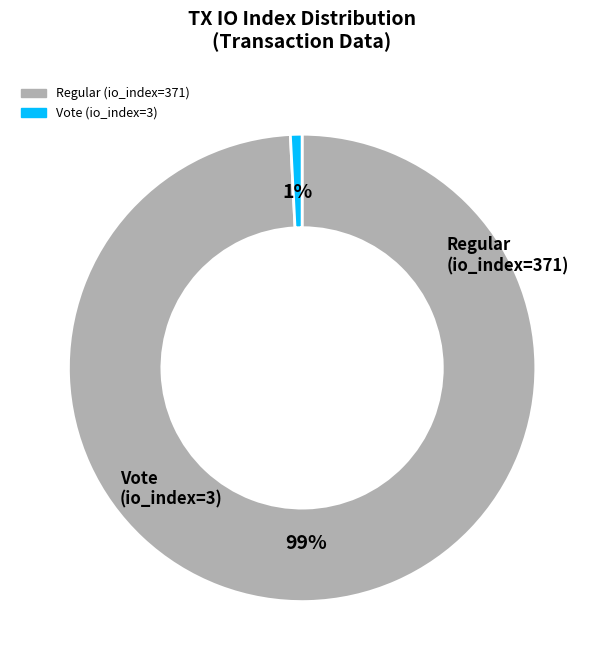

Does any single category account for the majority?

Yes